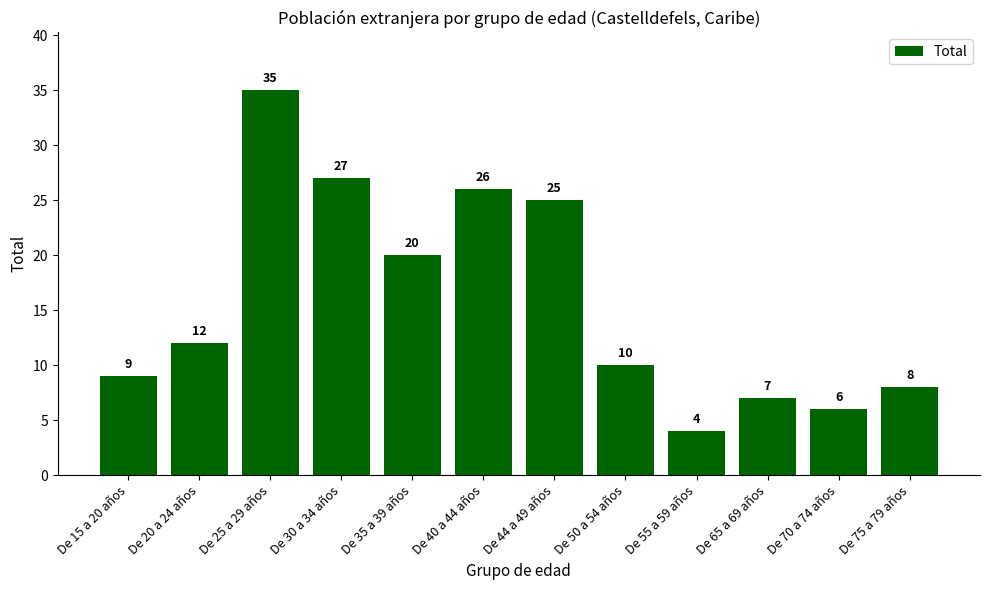

Approximately how many times larger is the value at De 40 a 44 años compared to De 65 a 69 años?

3.7